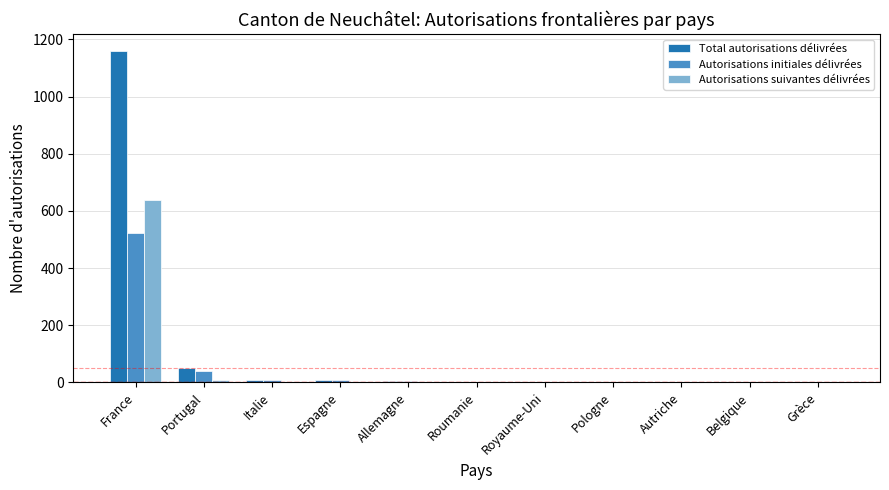

Are the bars horizontal?

No